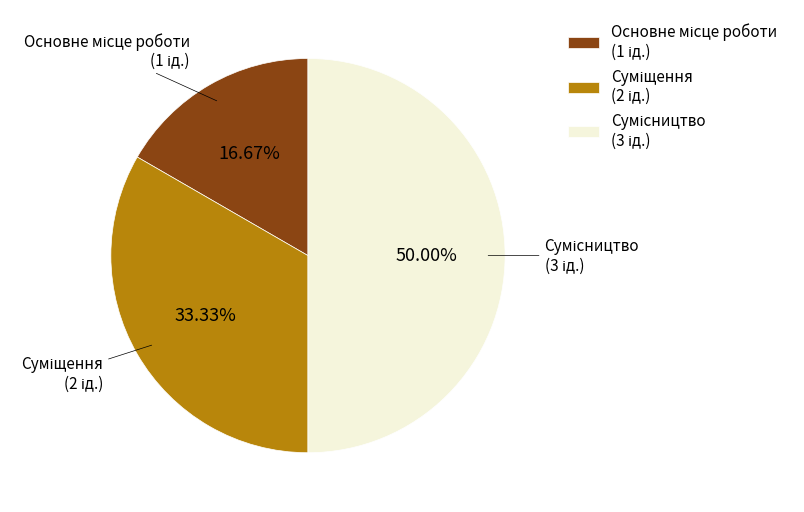

How many segments does this pie chart have?

3